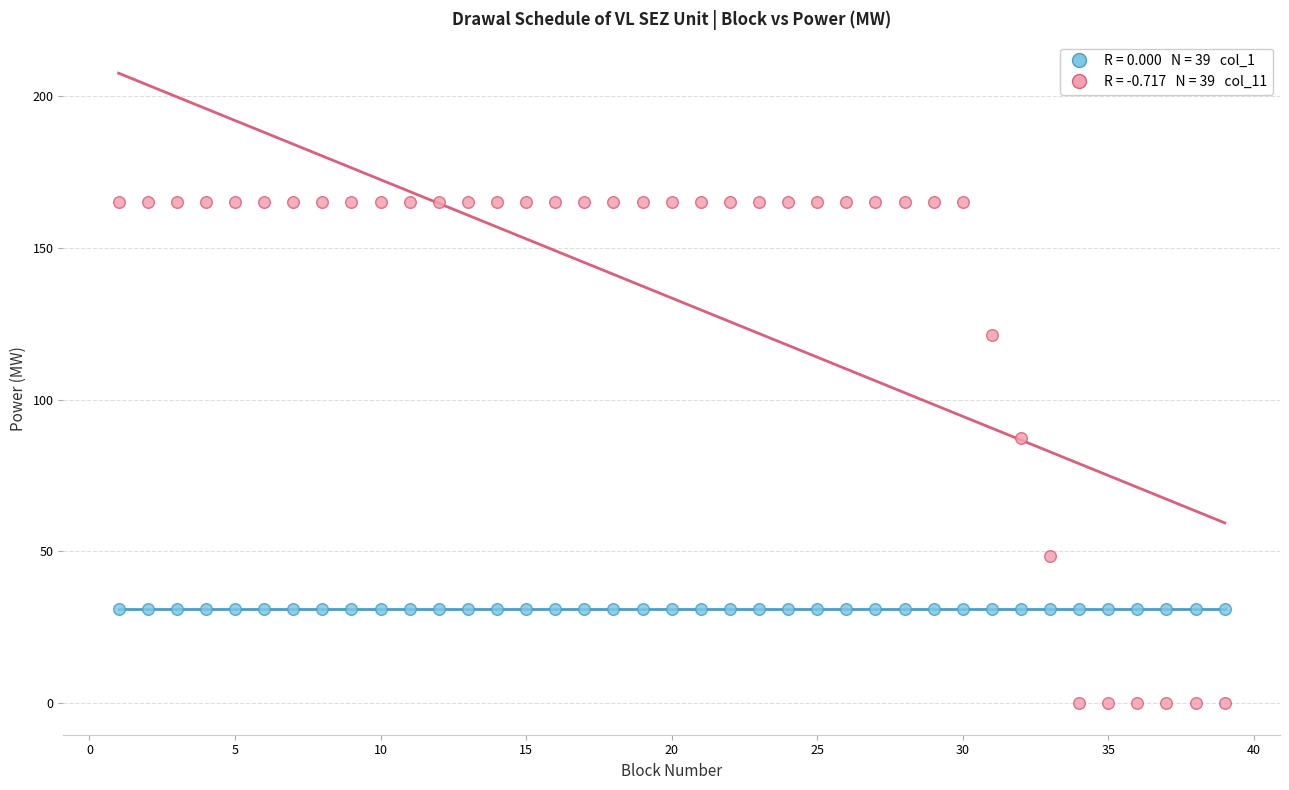

Count the number of points in this scatter plot.

78